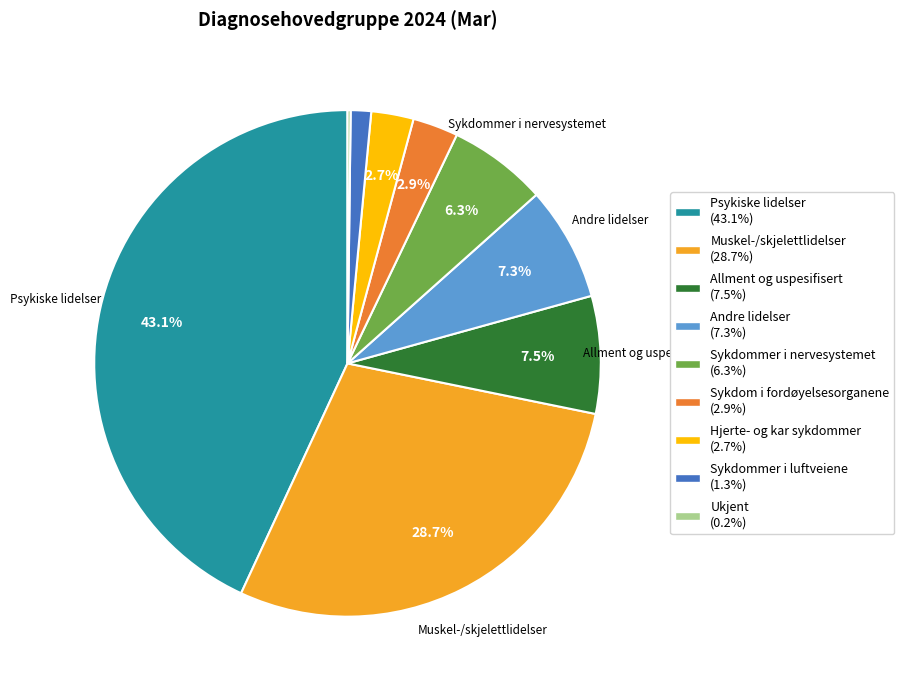

To the nearest percent, what portion does Psykiske lidelser represent?

43%